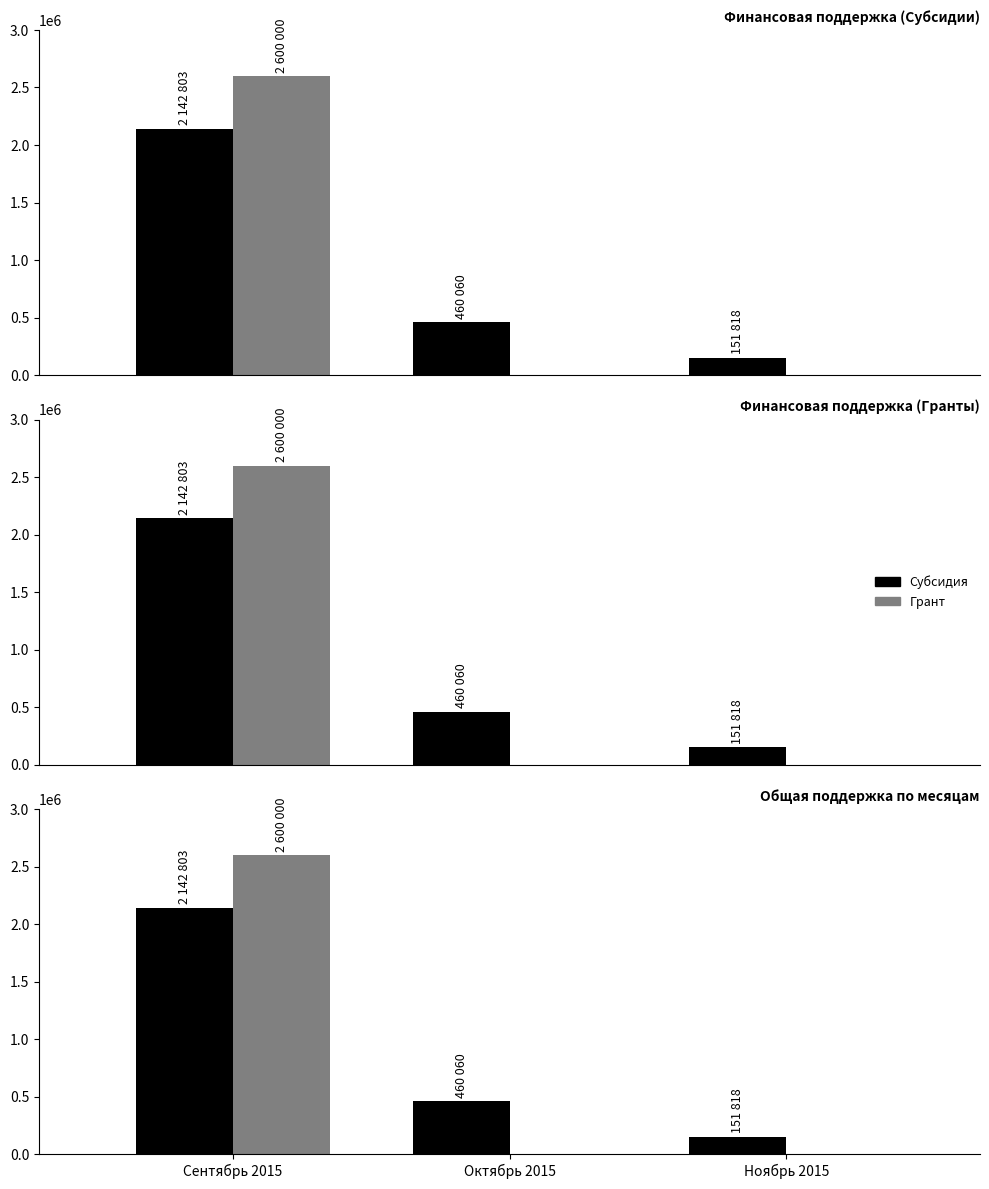

At which label does Субсидия reach its peak?

Сентябрь 2015